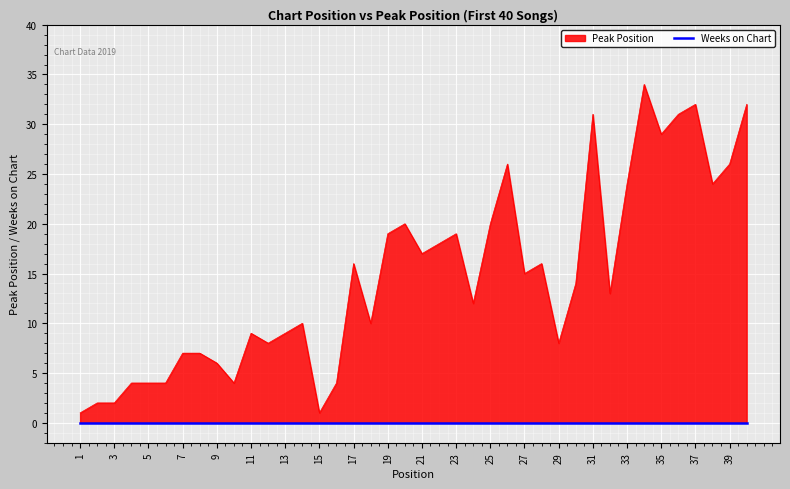

How many data points are less than 14?

20